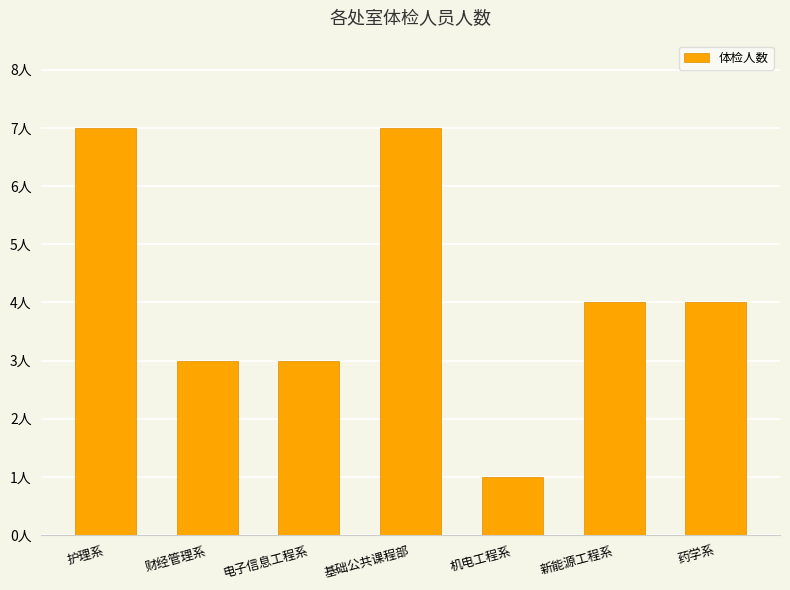

What is the label of the 5th bar from the left?

机电工程系